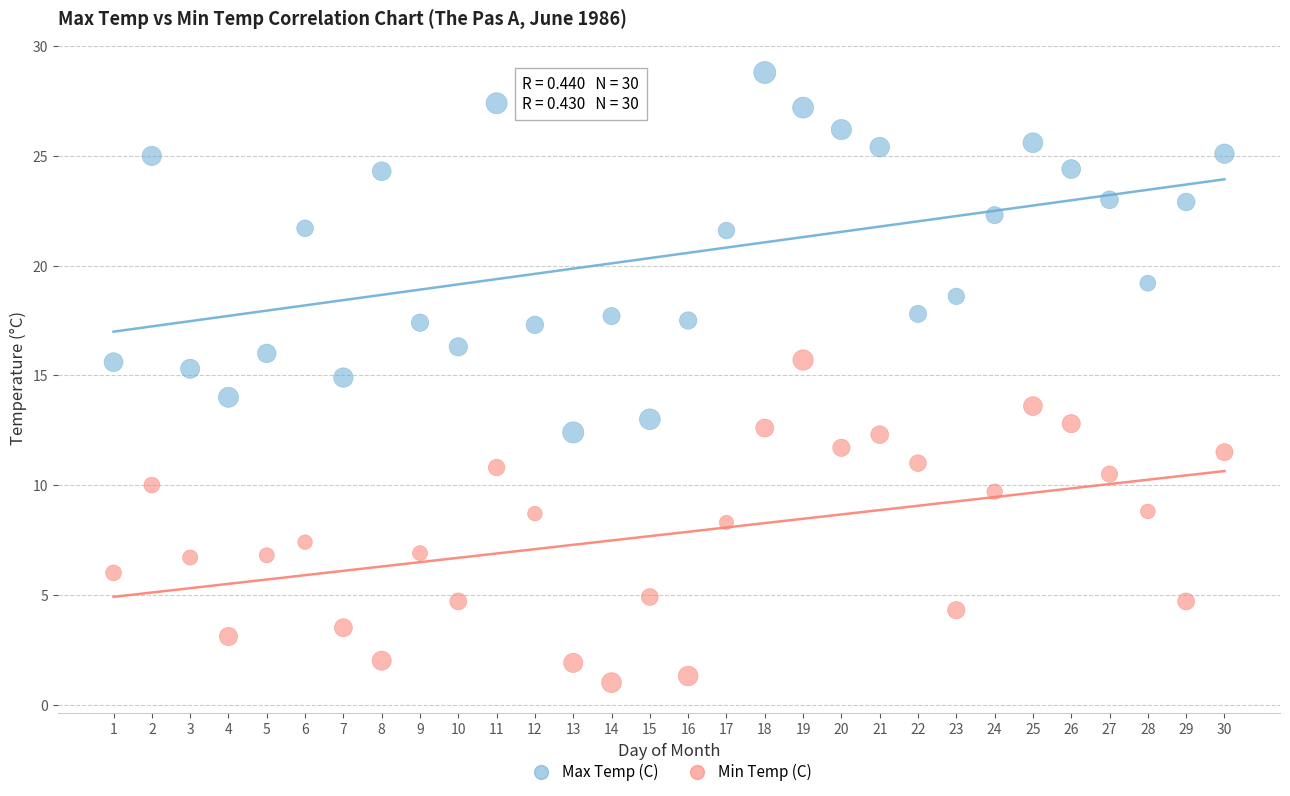

In the Max Temp (C) series, what Y value is closest to 20?

19.2